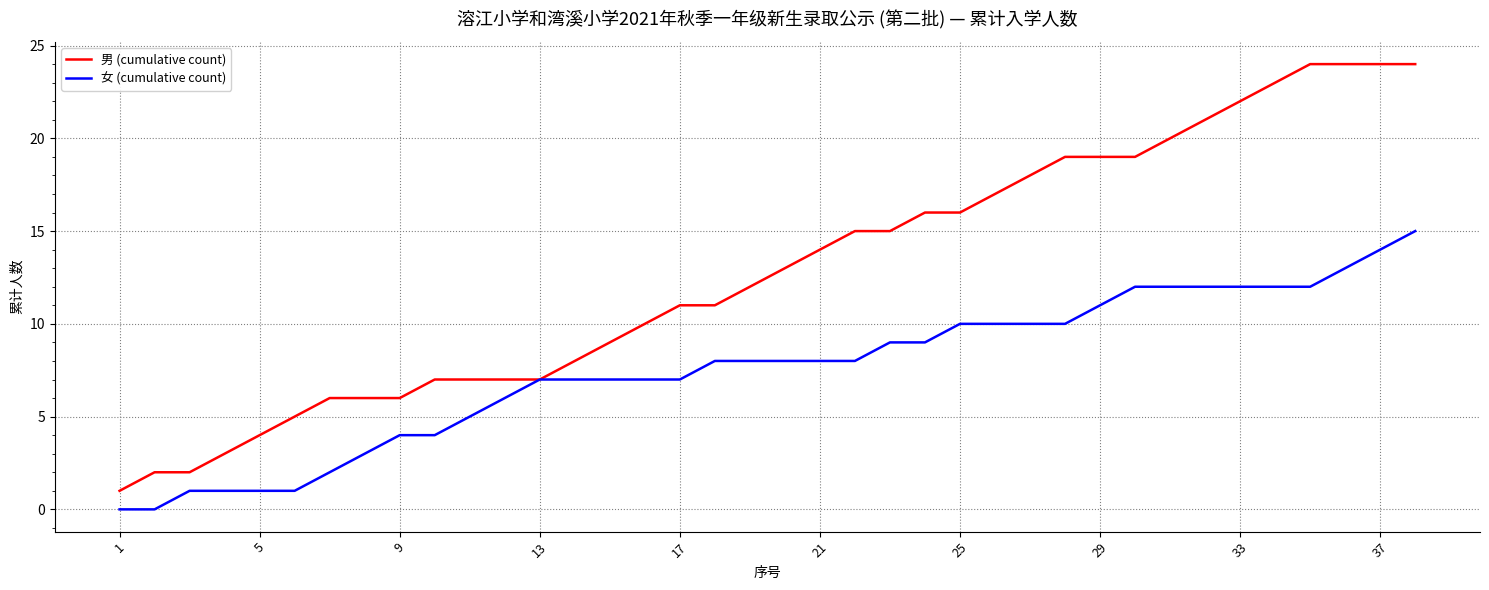

What are all the series names shown in the legend?

男 (cumulative count), 女 (cumulative count)